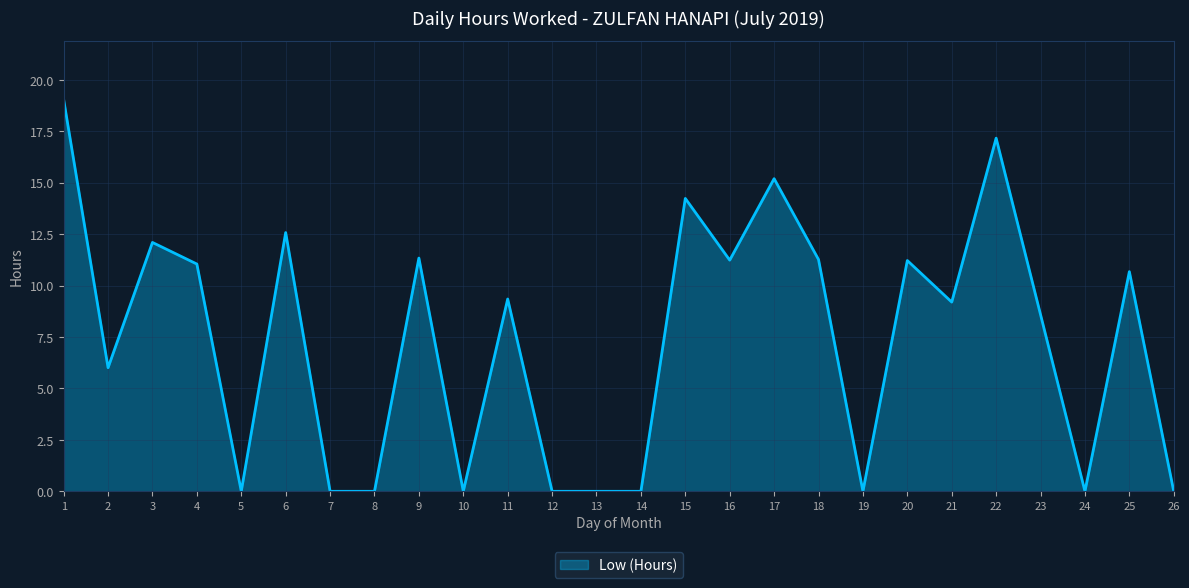

Which category has the highest value across all series?

1